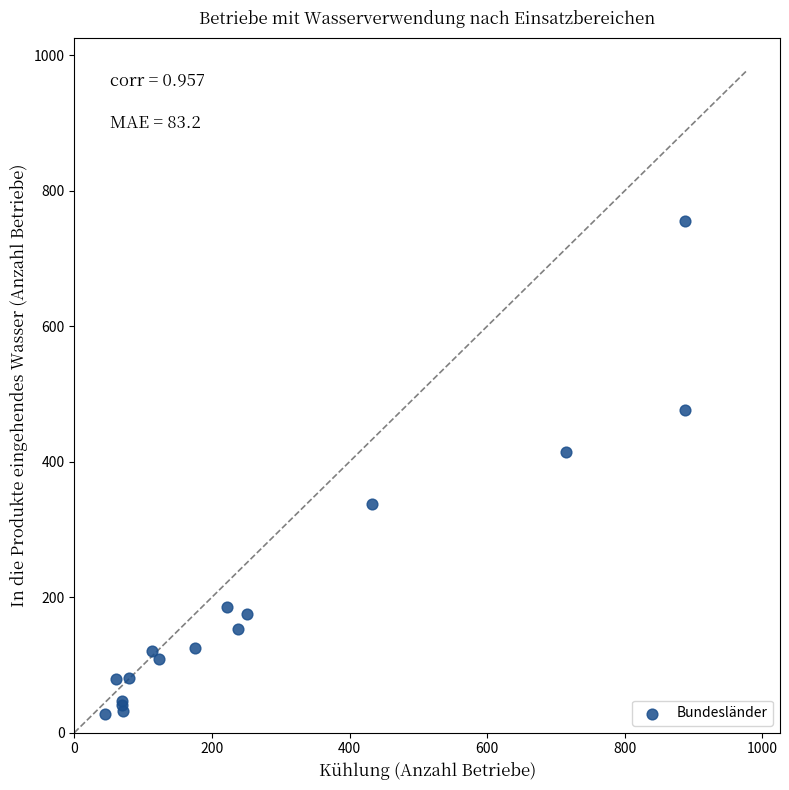

What Y value in the scatter plot is closest to 391?

414